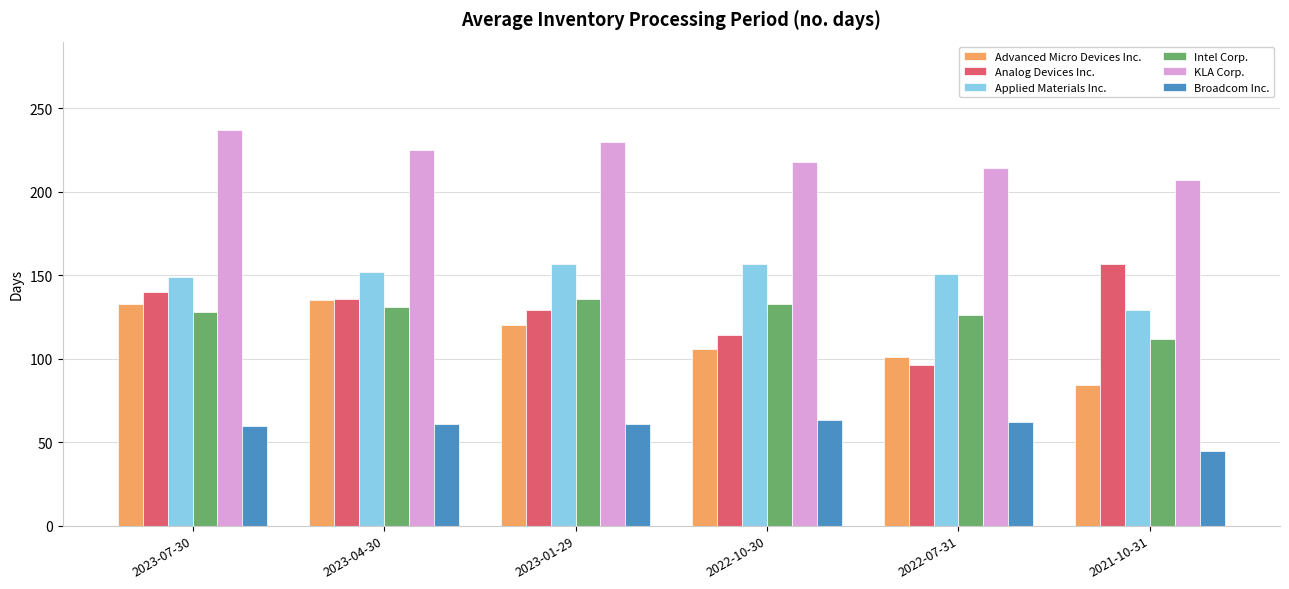

The value of Intel Corp. at 2022-10-30 is 222. True or false?

False